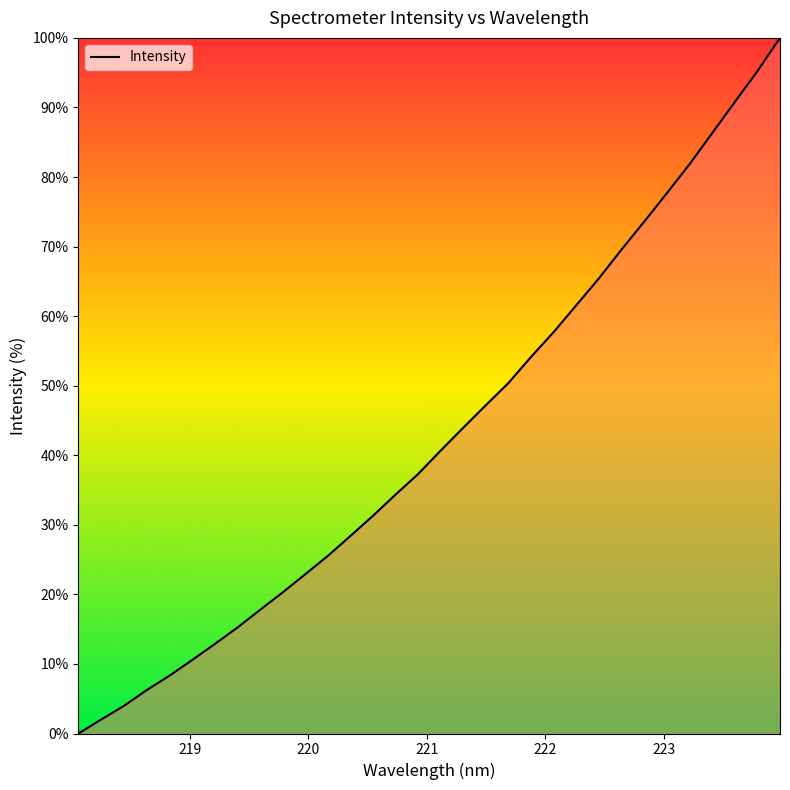

What is the maximum value shown in the chart?

100.0